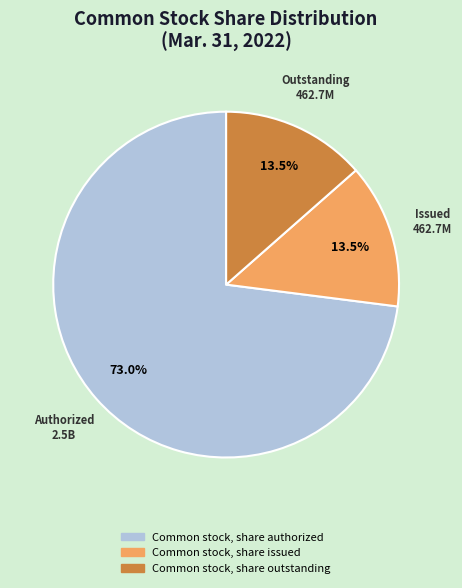

Does any single category account for the majority?

Yes